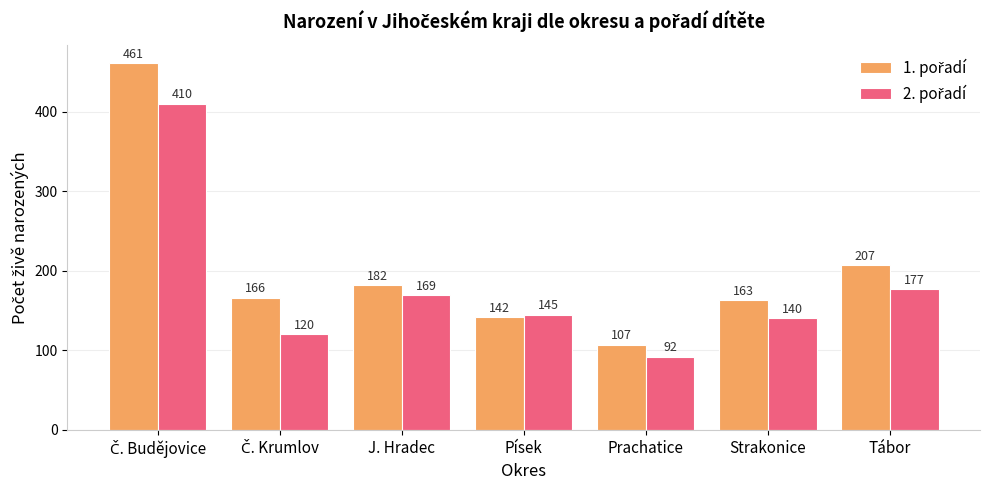

What is the spread (max minus min) of values at Prachatice?

15